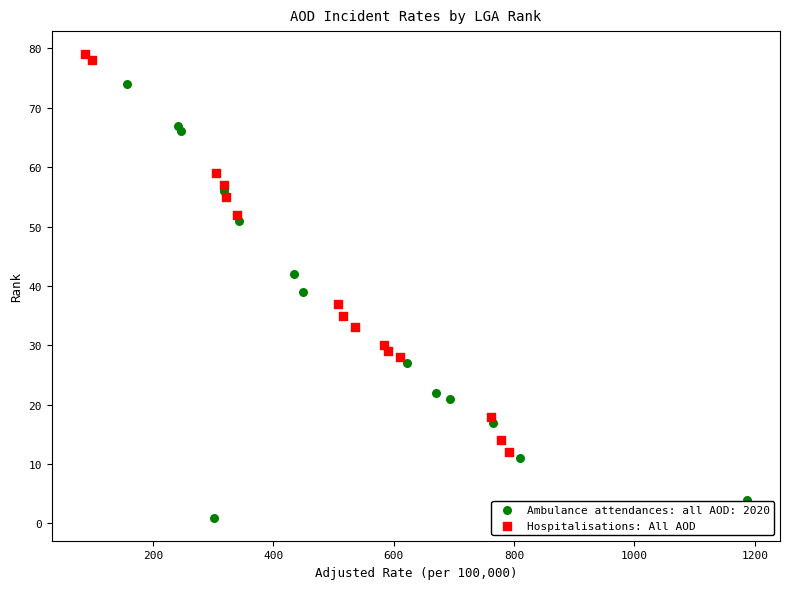

Which series has the largest Y range (max minus min)?

Ambulance attendances: all AOD: 2020